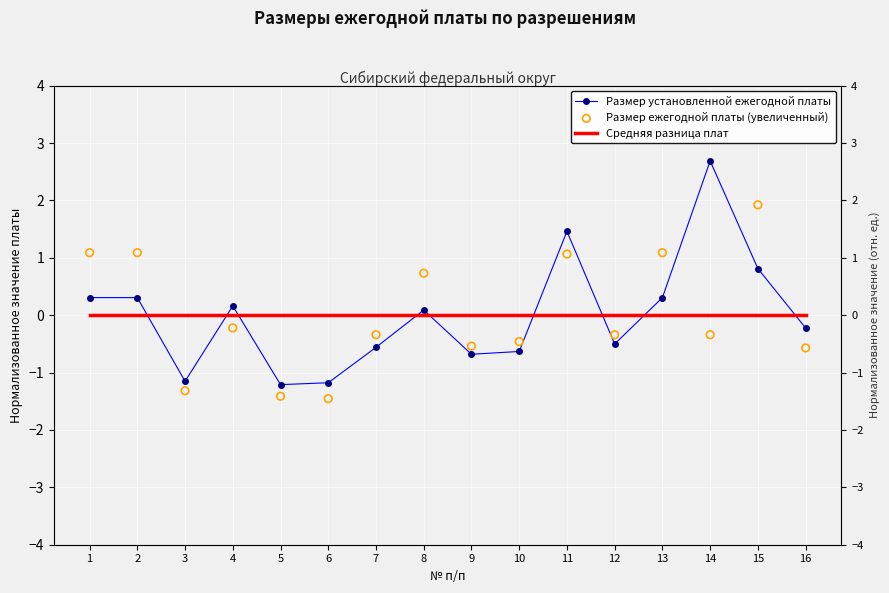

What are all the series names shown in the legend?

Размер установленной ежегодной платы, Средняя разница плат, Размер ежегодной платы (увеличенный)